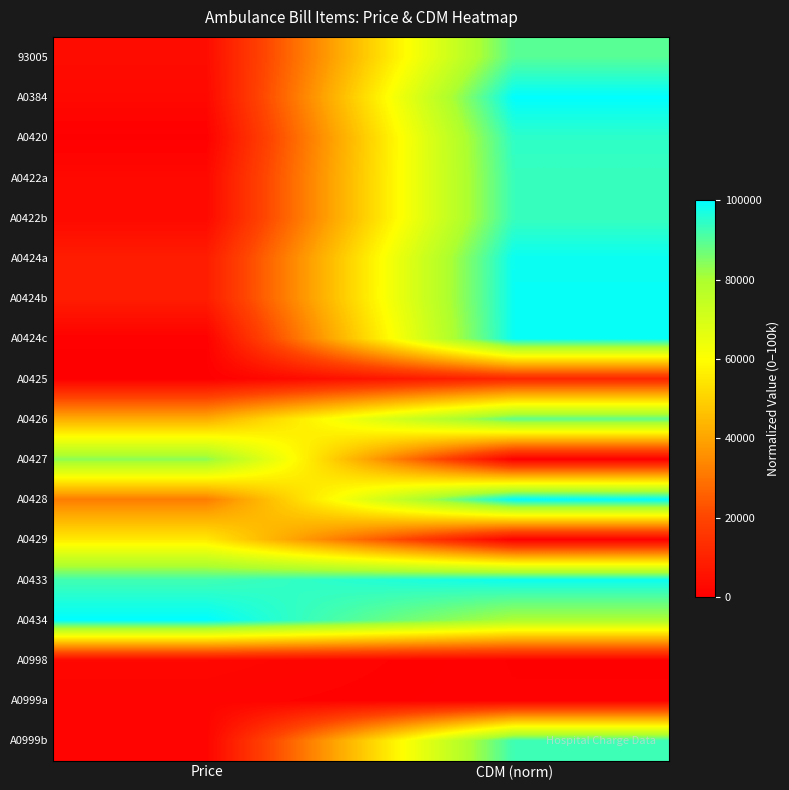

At how many categories does at least one series exceed 65119?

2